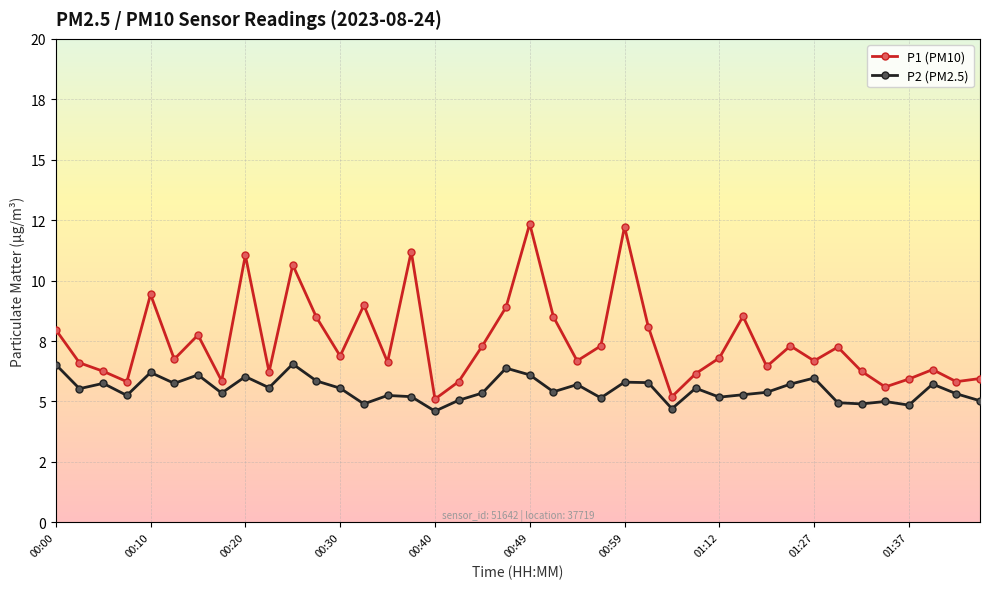

Is this an area chart (filled region under the line)?

No